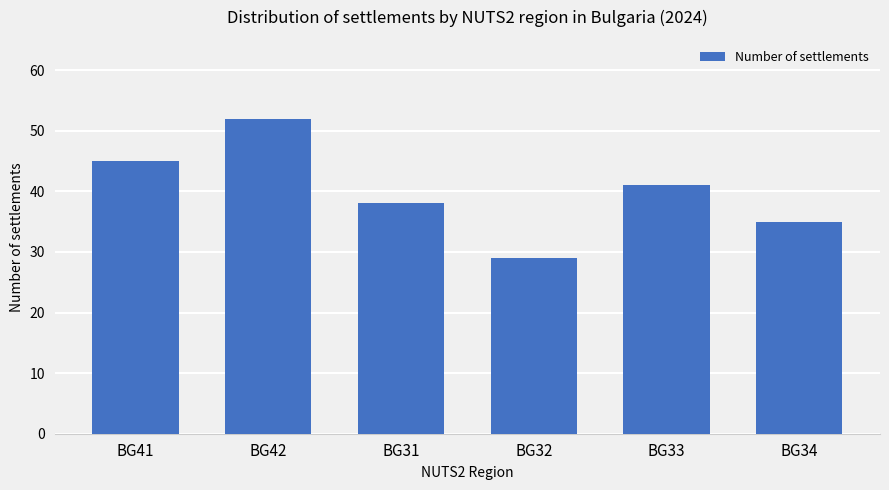

Between BG32 and BG33, which is larger?

BG33